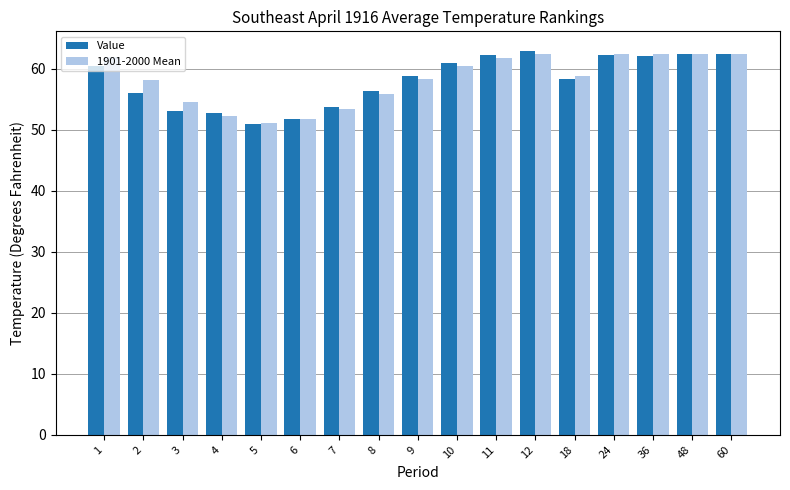

What is the highest value of the 1901-2000 Mean series?

62.5